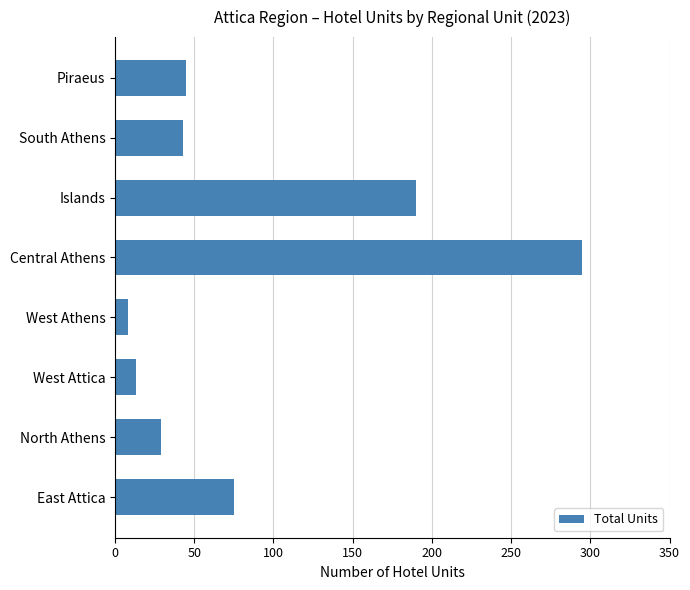

What is the difference between the values at East Attica and Islands?

115